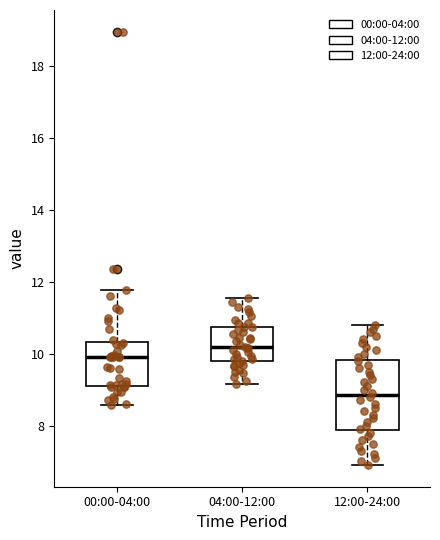

Reading left to right, read every box against the y-axis: the position of its median line, the range the box covers, and the ends of its whiskers. The values are not printed on the chart, so give them approximately, as read against the axis.

00:00-04:00: median 10.0, box 9.2 to 10.4, whiskers 8.6 to 11.8
04:00-12:00: median 10.2, box 9.8 to 10.8, whiskers 9.2 to 11.6
12:00-24:00: median 8.8, box 7.8 to 9.8, whiskers 7.0 to 10.8